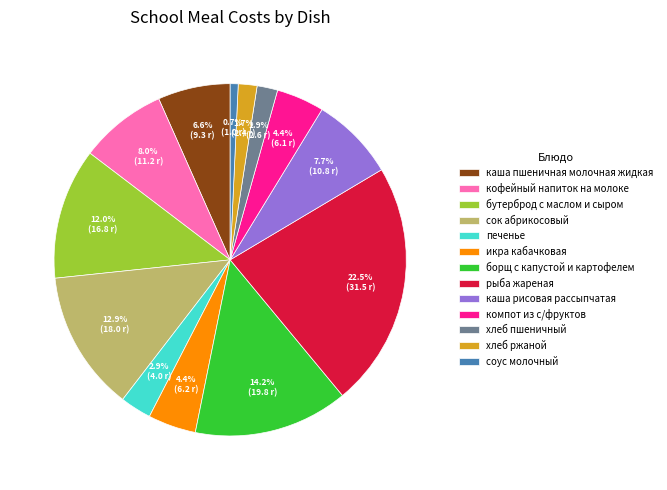

Which category has the biggest portion of the pie?

рыба жареная